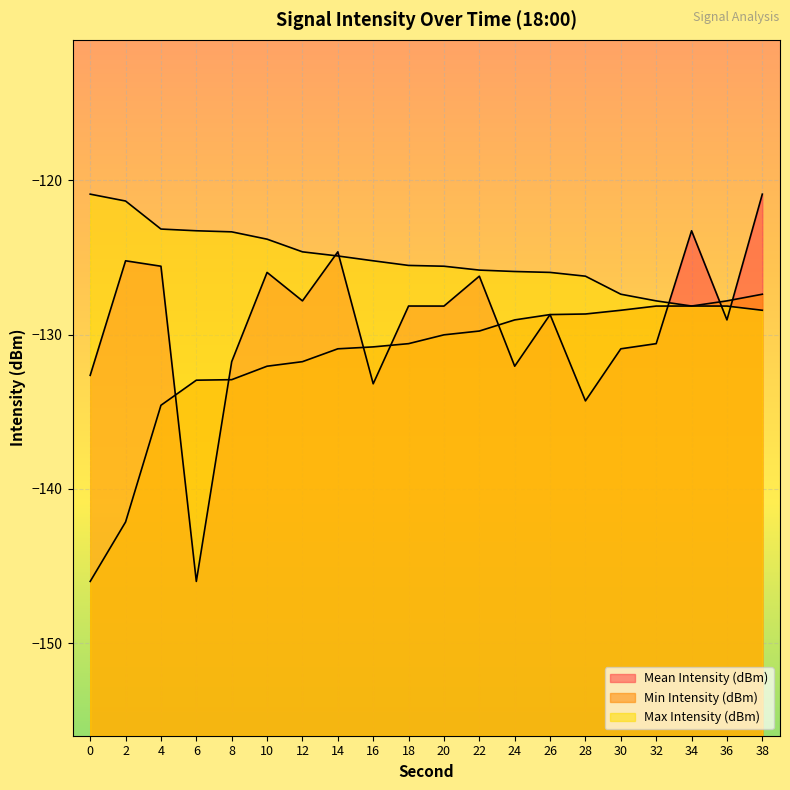

At how many categories does at least one series exceed -135?

20